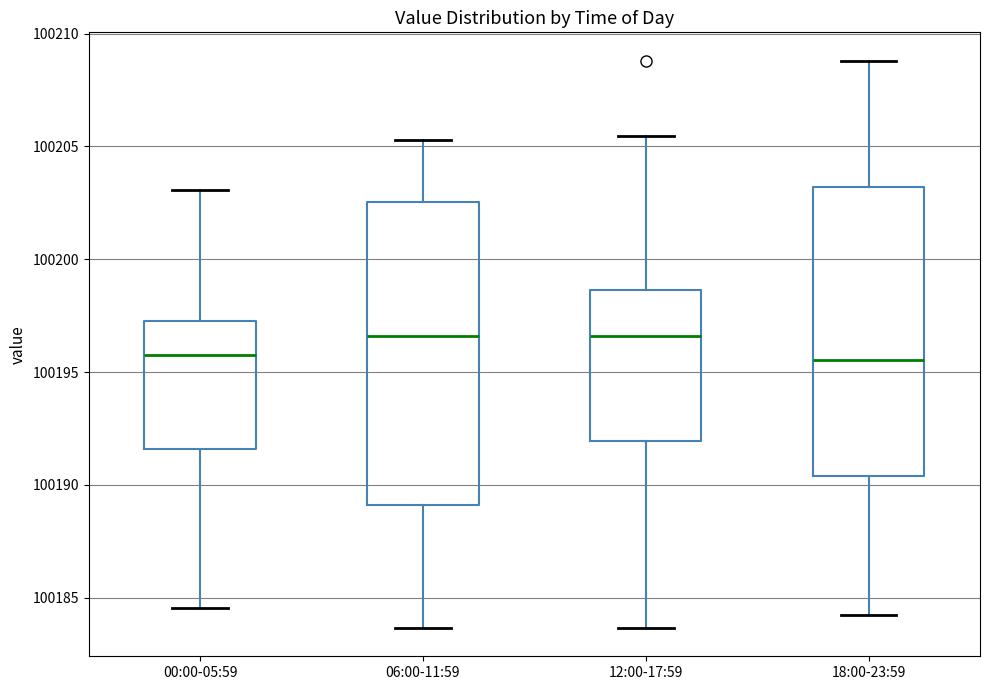

Reading left to right, transcribe this box plot: for each box, give where its median line is, the range the box spans, and where its two whiskers end, as read against the y-axis. The values are not printed on the chart, so give them approximately, as read against the axis.

00:00-05:59: median 100196.0, box 100191.5 to 100197.5, whiskers 100184.5 to 100203.0
06:00-11:59: median 100196.5, box 100189.0 to 100202.5, whiskers 100183.5 to 100205.5
12:00-17:59: median 100196.5, box 100192.0 to 100198.5, whiskers 100183.5 to 100205.5
18:00-23:59: median 100195.5, box 100190.5 to 100203.0, whiskers 100184.0 to 100209.0